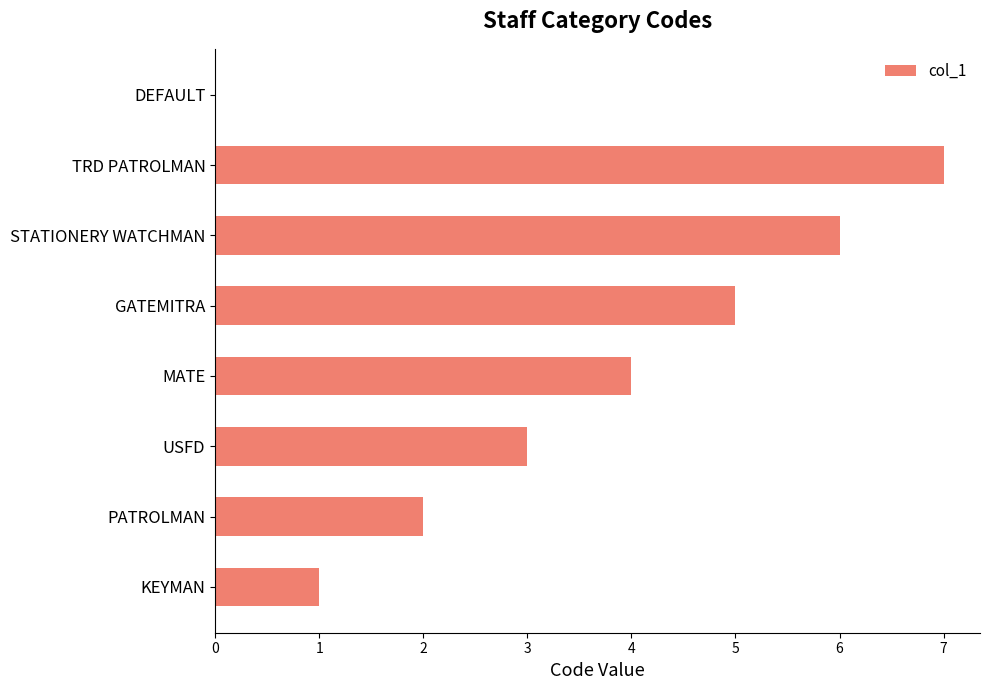

Read the value at TRD PATROLMAN.

7